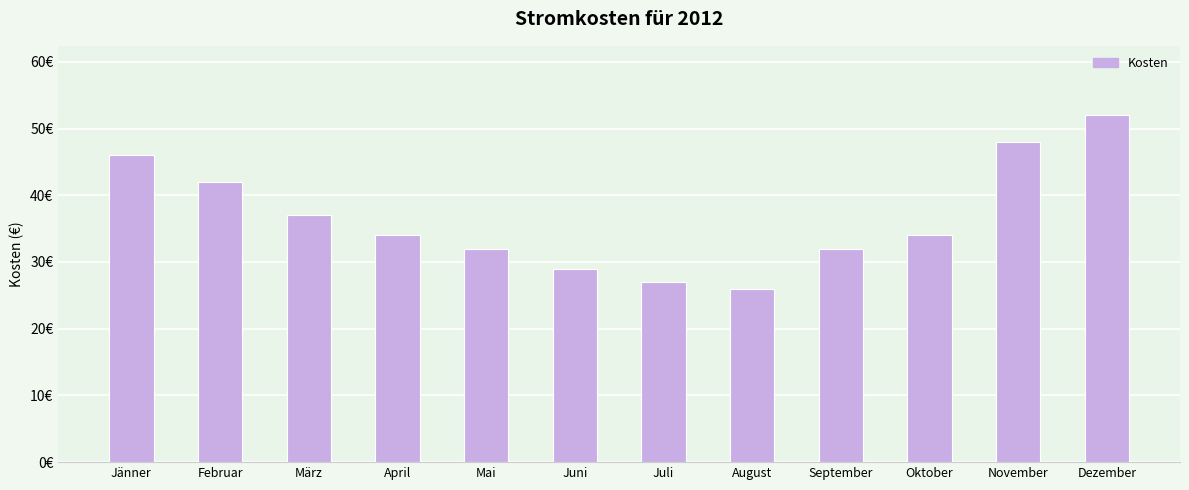

What is the difference between the maximum and second lowest values?

25